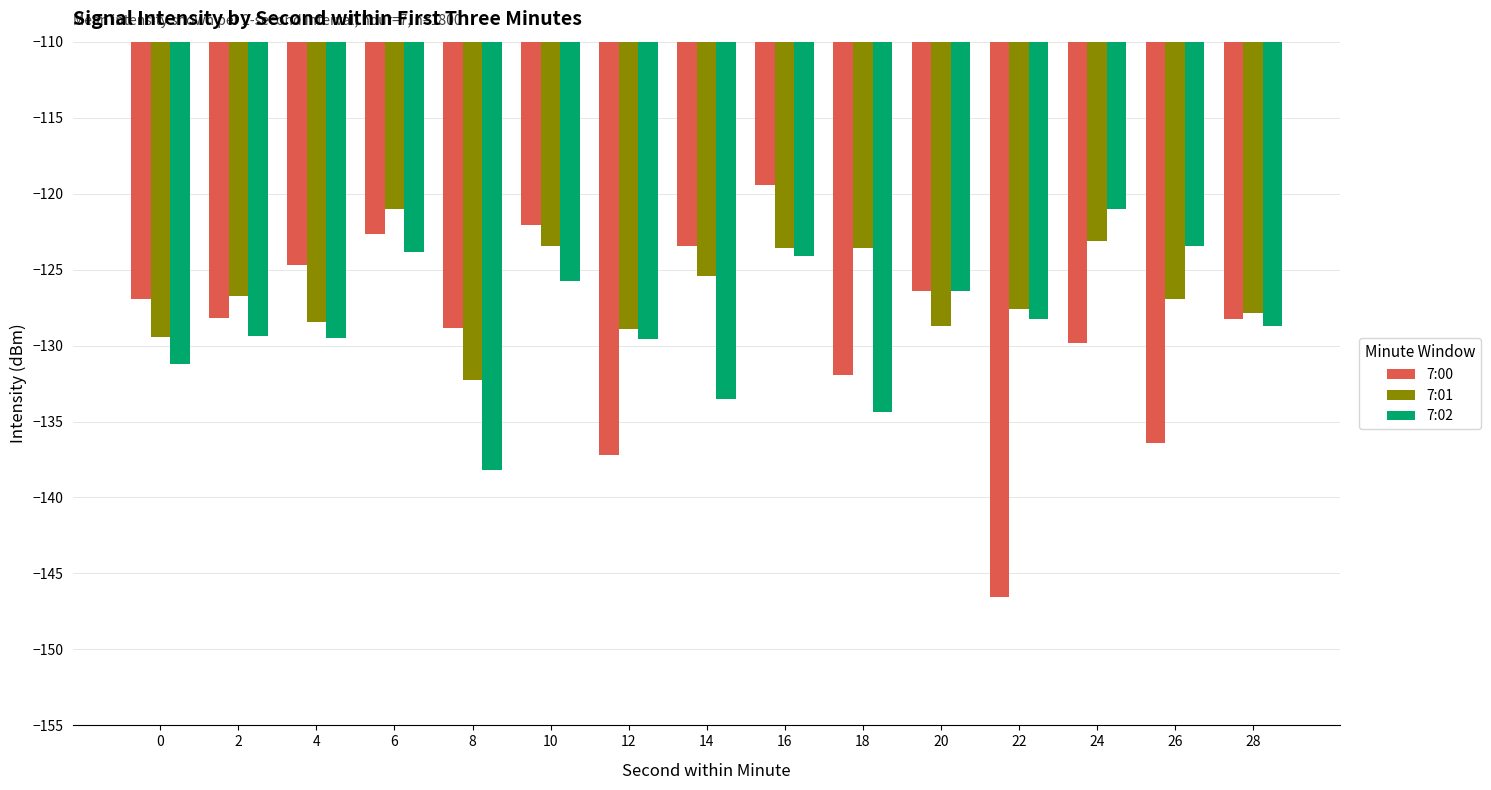

Rank the series at 2 from lowest to highest value.

7:02, 7:00, 7:01